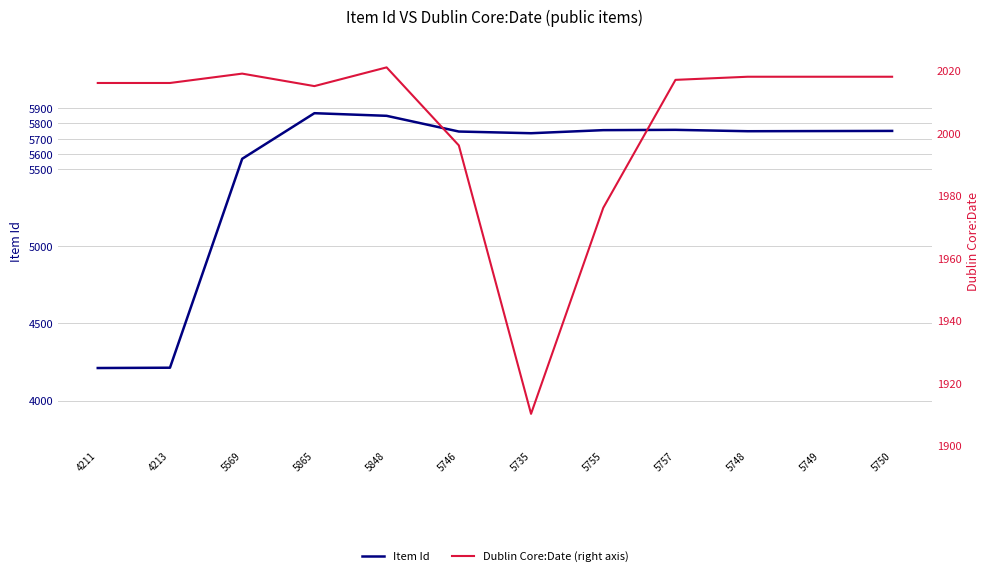

Which series changed the most between 5755 and 5748?

Dublin Core:Date (right axis)